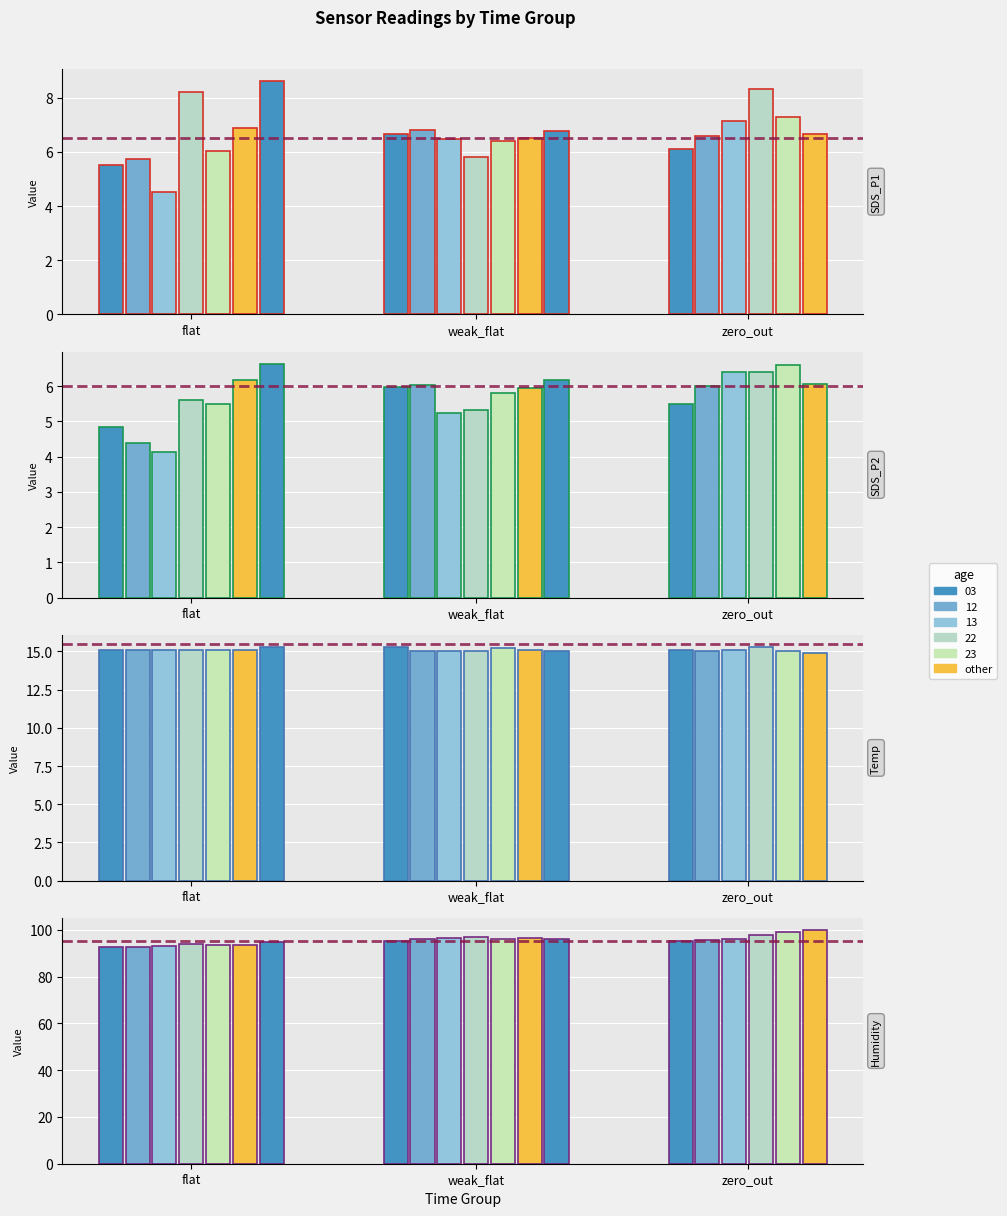

Reading left to right, what are all the values shown in this chart?

SDS_P1: 00:00=5.5	00:03=5.7	00:05=4.5	00:07=8.2	00:10=6.0	00:12=6.9	00:15=8.6	00:17=6.7	00:20=6.8	00:22=6.5	00:24=5.8	00:27=6.4	00:29=6.5	00:32=6.8	00:34=6.1	00:37=6.6	00:39=7.1	00:42=8.3	00:44=7.3	00:46=6.7
SDS_P2: 00:00=4.8	00:03=4.4	00:05=4.1	00:07=5.6	00:10=5.5	00:12=6.2	00:15=6.6	00:17=6.0	00:20=6.0	00:22=5.2	00:24=5.3	00:27=5.8	00:29=5.9	00:32=6.2	00:34=5.5	00:37=6.0	00:39=6.4	00:42=6.4	00:44=6.6	00:46=6.1
Temp: 00:00=15.1	00:03=15.1	00:05=15.1	00:07=15.1	00:10=15.1	00:12=15.1	00:15=15.3	00:17=15.3	00:20=15.0	00:22=15.0	00:24=15.0	00:27=15.2	00:29=15.1	00:32=15.0	00:34=15.1	00:37=15.0	00:39=15.1	00:42=15.3	00:44=15.0	00:46=14.9
Humidity: 00:00=92.7	00:03=92.6	00:05=93.0	00:07=93.9	00:10=93.5	00:12=93.3	00:15=94.7	00:17=95.3	00:20=96.0	00:22=96.6	00:24=96.8	00:27=96.2	00:29=96.3	00:32=96.1	00:34=95.3	00:37=95.7	00:39=96.0	00:42=97.9	00:44=98.9	00:46=99.9